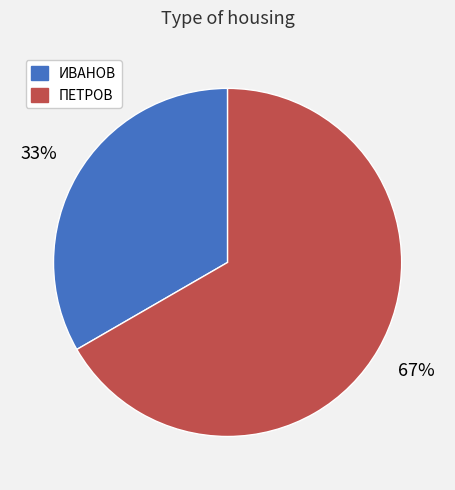

Is there any slice that represents more than half of the pie?

Yes